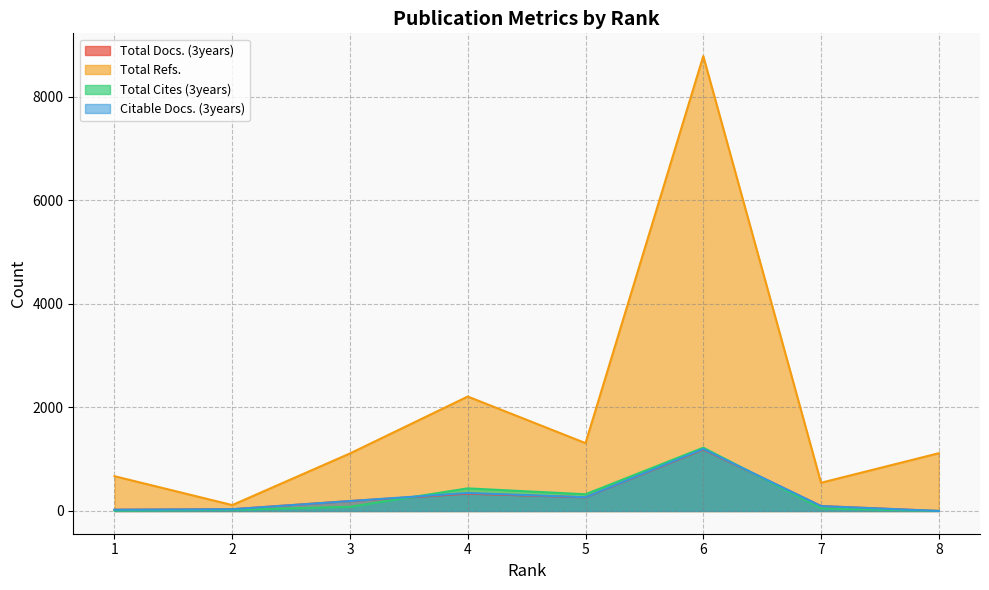

Count the number of categories in the chart.

8